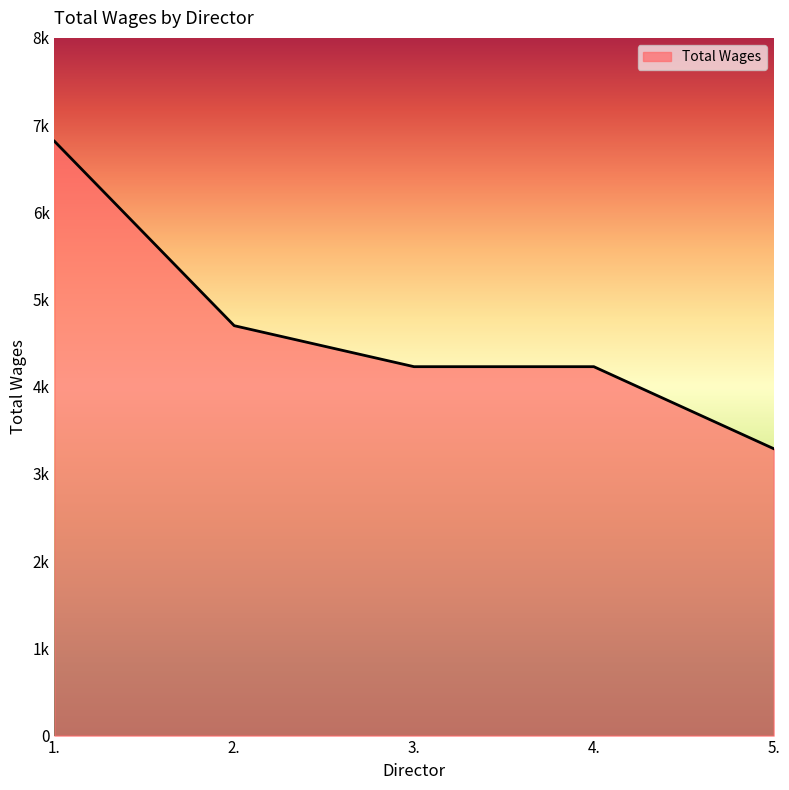

At which label does the data first exceed 4230?

1.